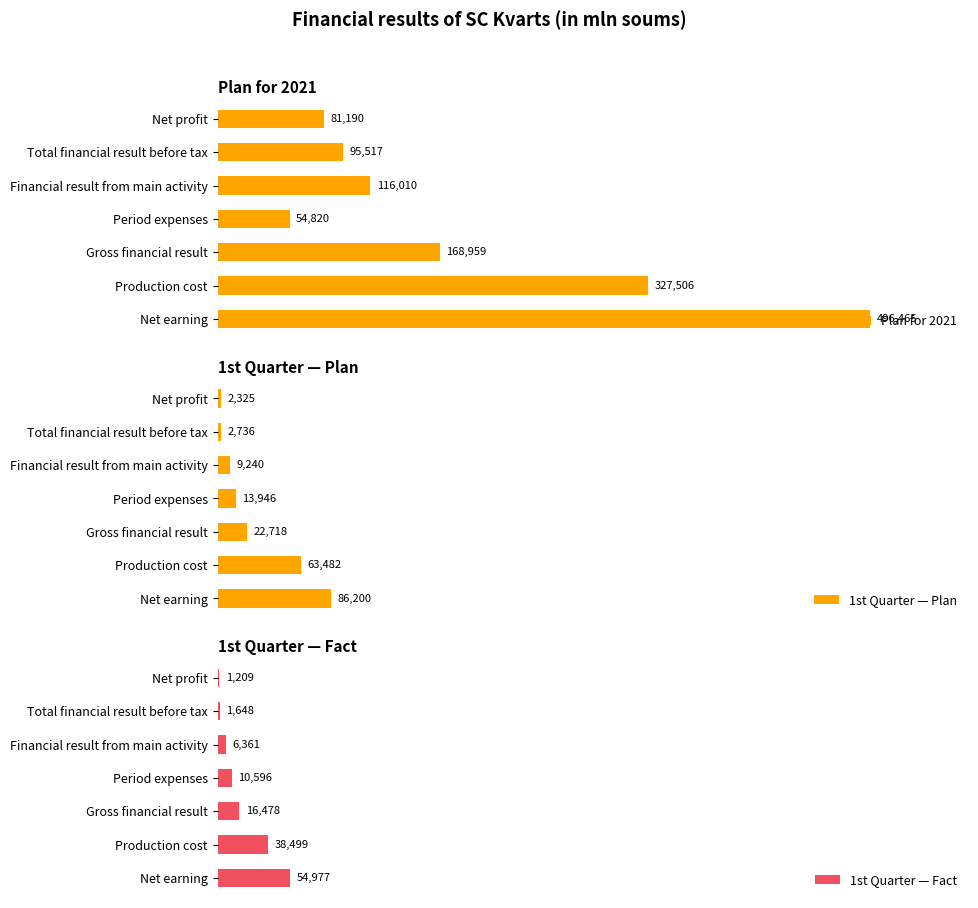

What is the value of the 1st Quarter — Plan bar at the 3rd from the left?

22718.3